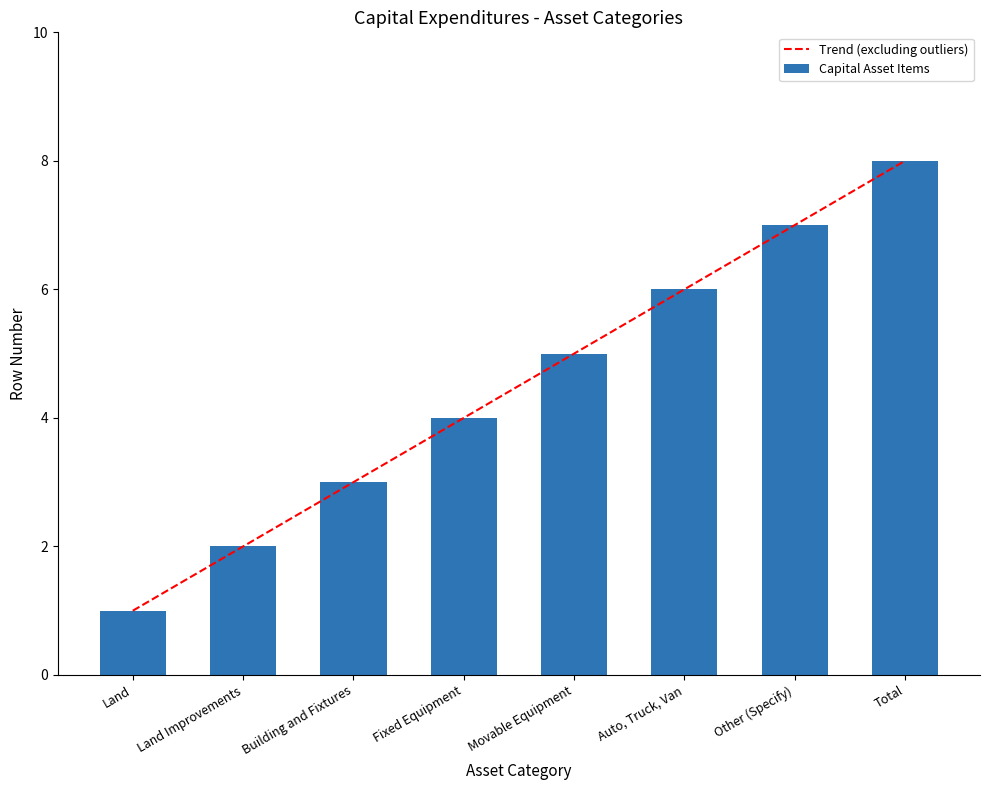

Is it true that the value at Auto, Truck, Van is 6?

True